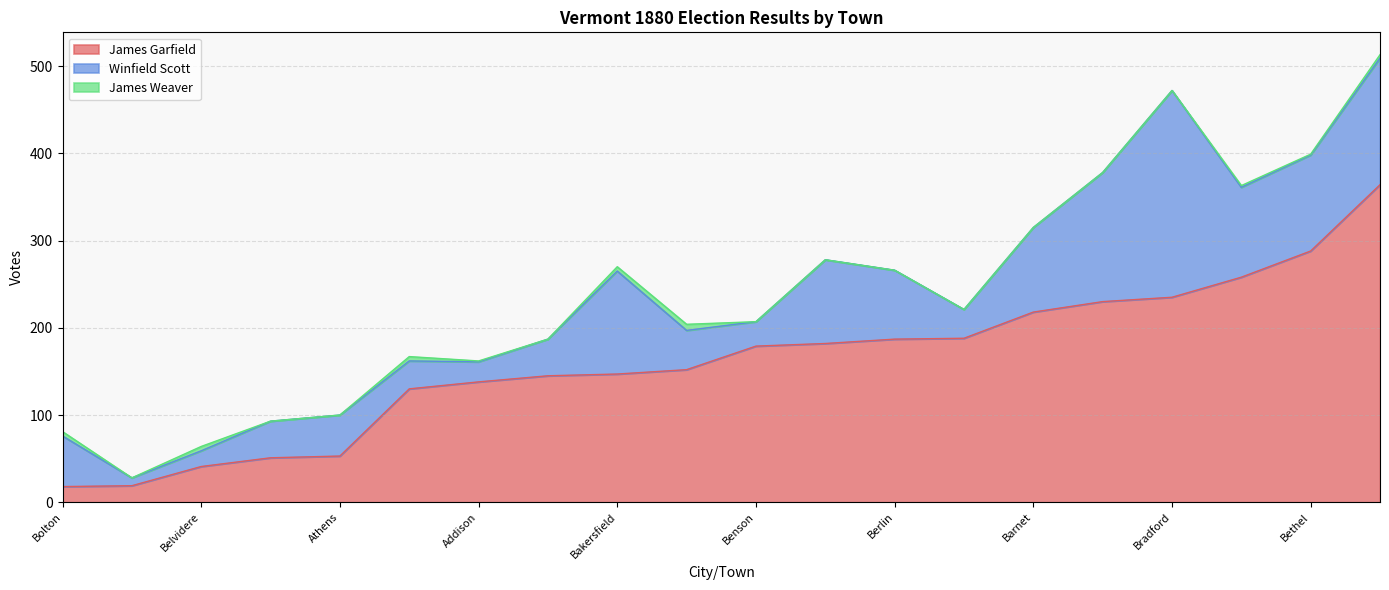

The value of James Garfield at Bloomfield is 51. True or false?

True